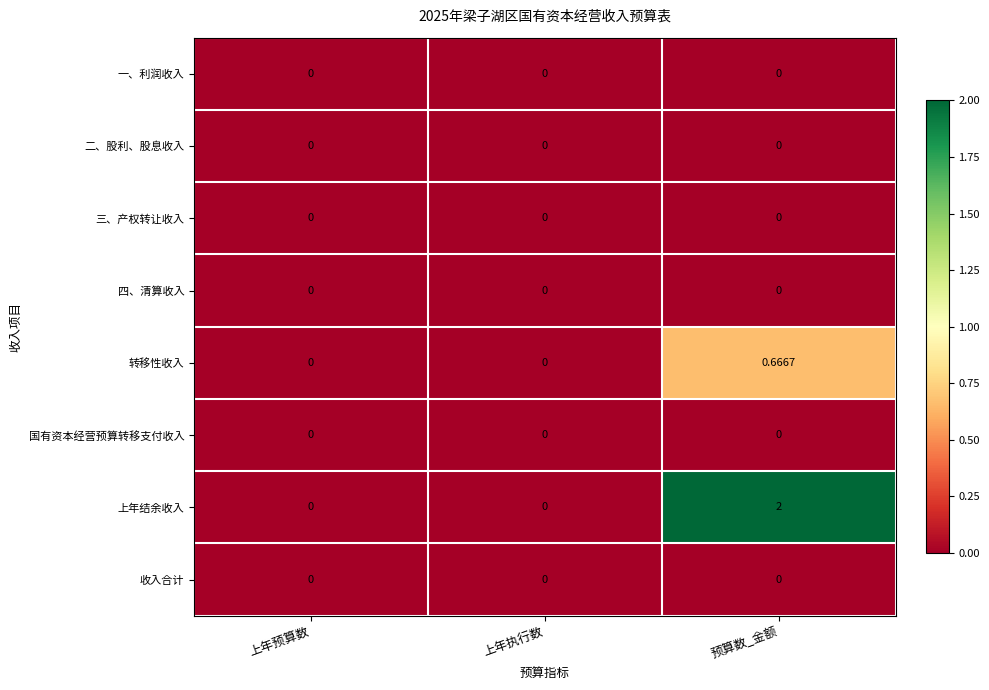

Which series has the largest total across all categories?

上年结余收入